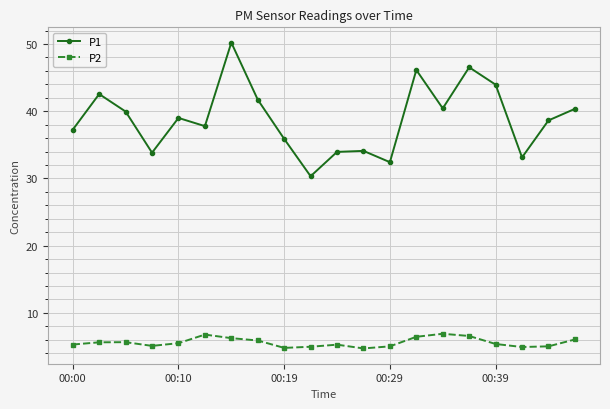

True or false: P1 and P2 intersect in this chart.

False